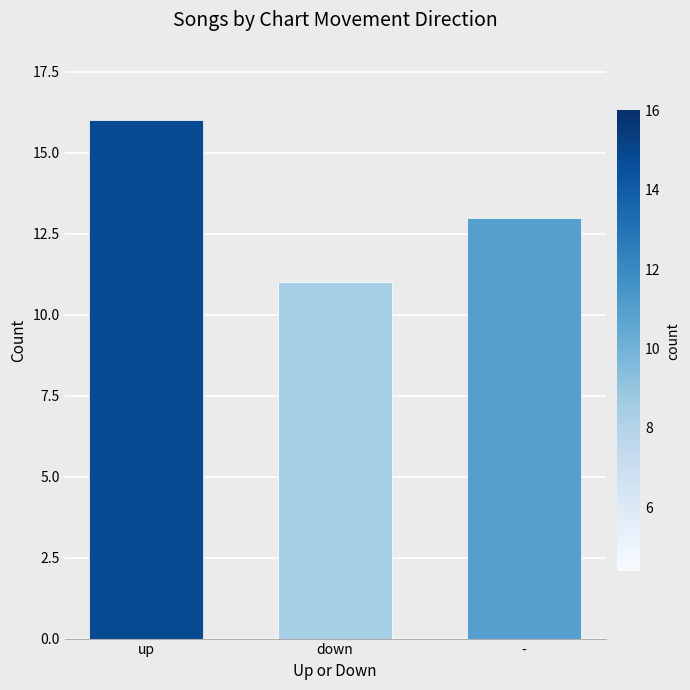

What is the ratio of the value at up to the value at -?

1.2